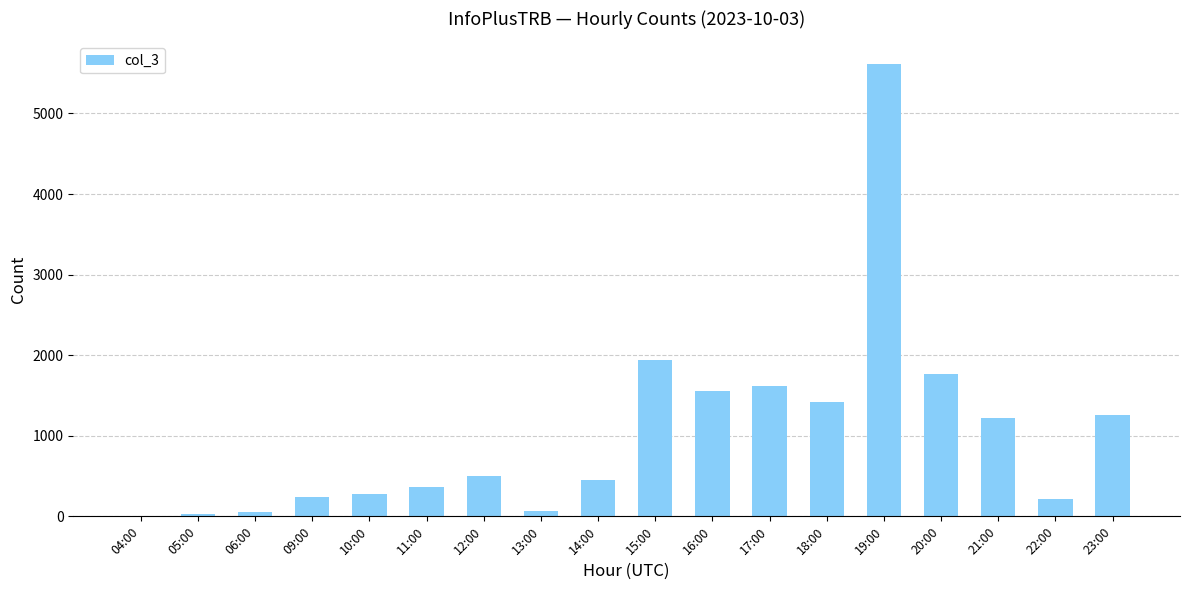

What is the greatest value displayed?

5614